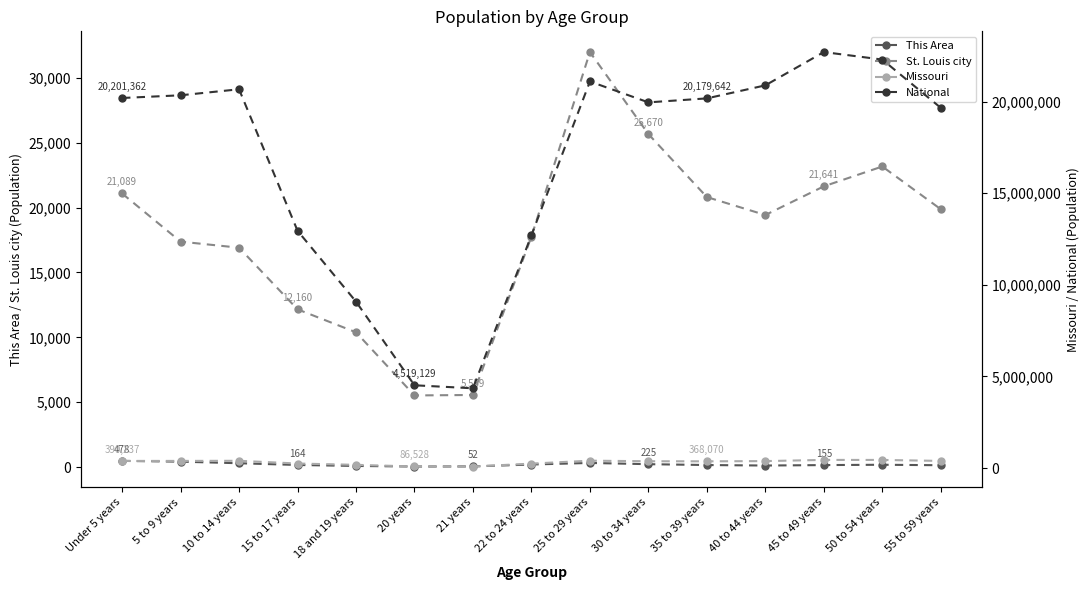

Reading left to right, list all the values displayed in this chart.

This Area: Under 5 years=478	5 to 9 years=419	10 to 14 years=297	15 to 17 years=164	18 and 19 years=88	20 years=43	21 years=52	22 to 24 years=198	25 to 29 years=320	30 to 34 years=225	35 to 39 years=159	40 to 44 years=120	45 to 49 years=155	50 to 54 years=180	55 to 59 years=144
St. Louis city: Under 5 years=21089	5 to 9 years=17379	10 to 14 years=16911	15 to 17 years=12160	18 and 19 years=10391	20 years=5523	21 years=5559	22 to 24 years=17770	25 to 29 years=31991	30 to 34 years=25670	35 to 39 years=20813	40 to 44 years=19431	45 to 49 years=21641	50 to 54 years=23170	55 to 59 years=19877
Missouri: Under 5 years=390237	5 to 9 years=390463	10 to 14 years=396925	15 to 17 years=247811	18 and 19 years=175975	20 years=86528	21 years=83511	22 to 24 years=243250	25 to 29 years=403239	30 to 34 years=372228	35 to 39 years=368070	40 to 44 years=380546	45 to 49 years=444766	50 to 54 years=443806	55 to 59 years=389985
National: Under 5 years=20201362	5 to 9 years=20348657	10 to 14 years=20677194	15 to 17 years=12954254	18 and 19 years=9086089	20 years=4519129	21 years=4354294	22 to 24 years=12712576	25 to 29 years=21101849	30 to 34 years=19962099	35 to 39 years=20179642	40 to 44 years=20890964	45 to 49 years=22708591	50 to 54 years=22298125	55 to 59 years=19664805